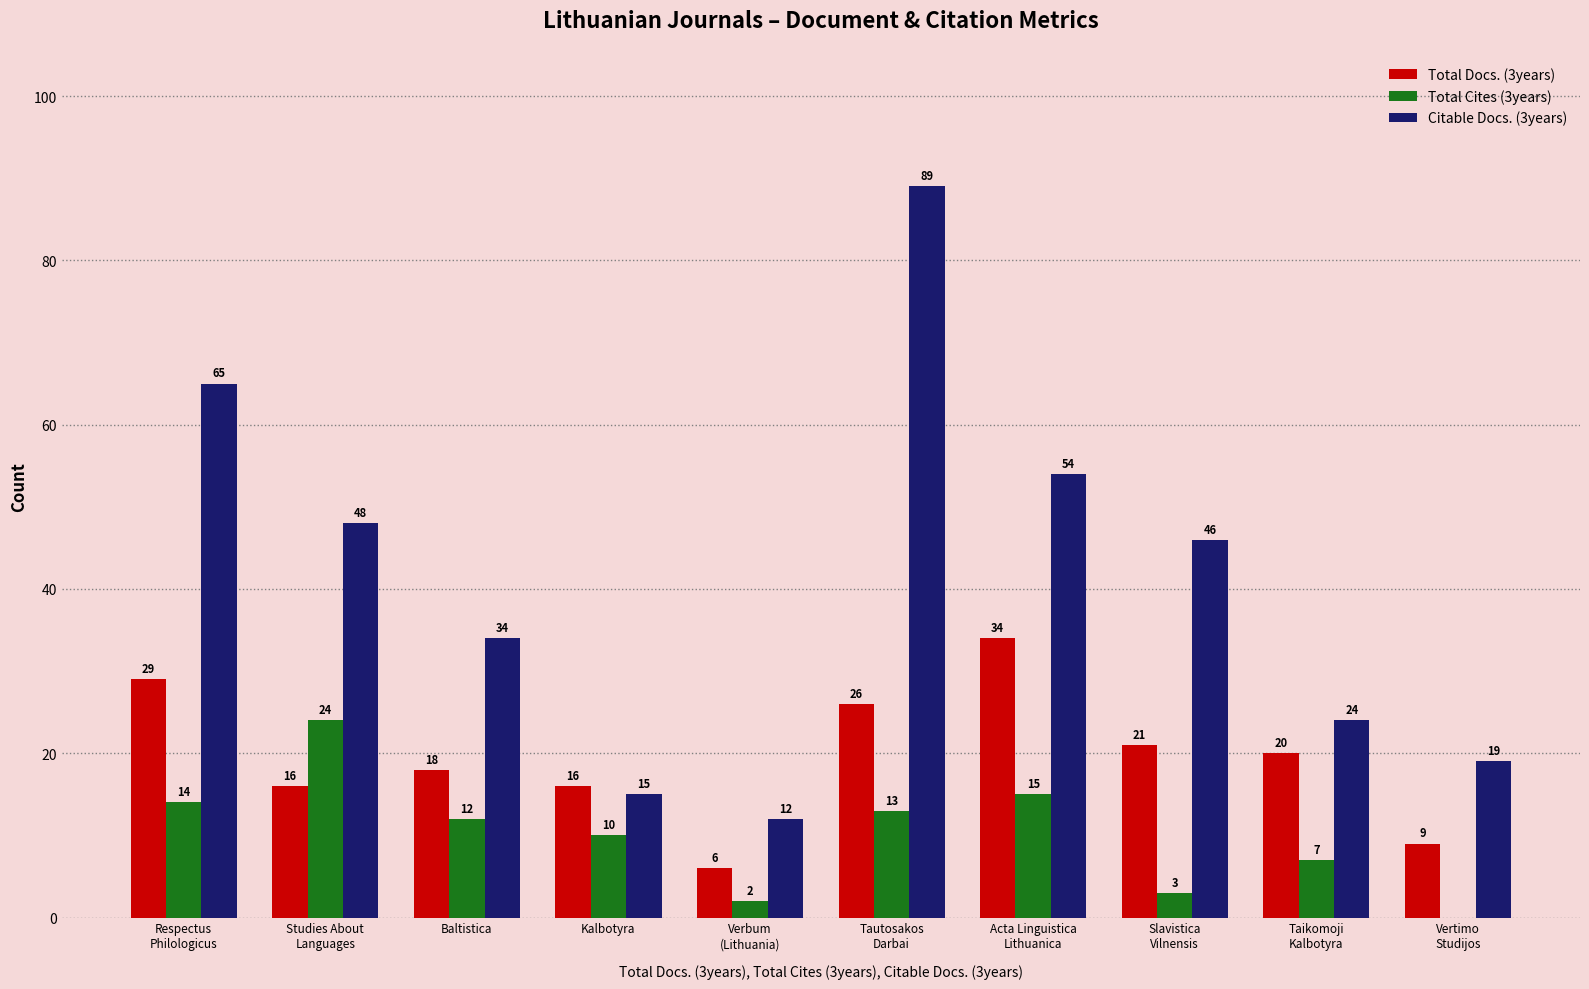

What is the approximate value of Total Cites (3years) at Baltistica, to the nearest 10?

10